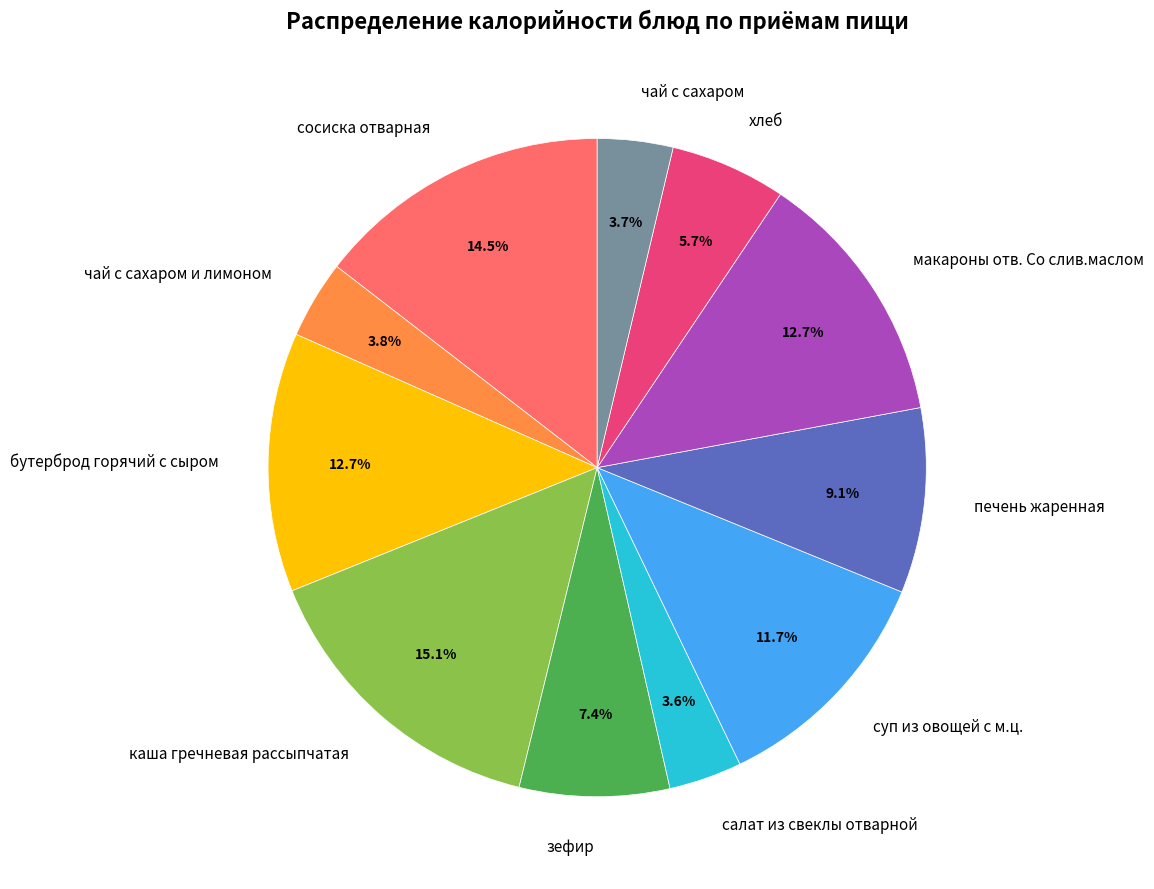

What is the largest slice in the pie chart?

каша гречневая рассыпчатая